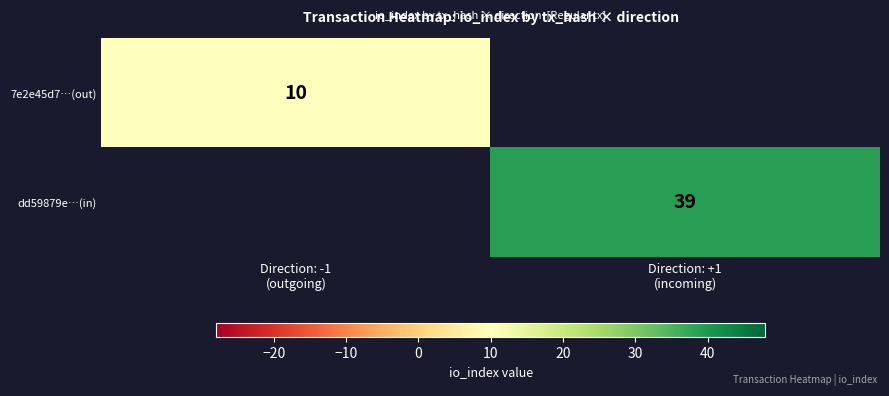

At which category does the chart reach its minimum across all series?

Direction: -1
(outgoing)